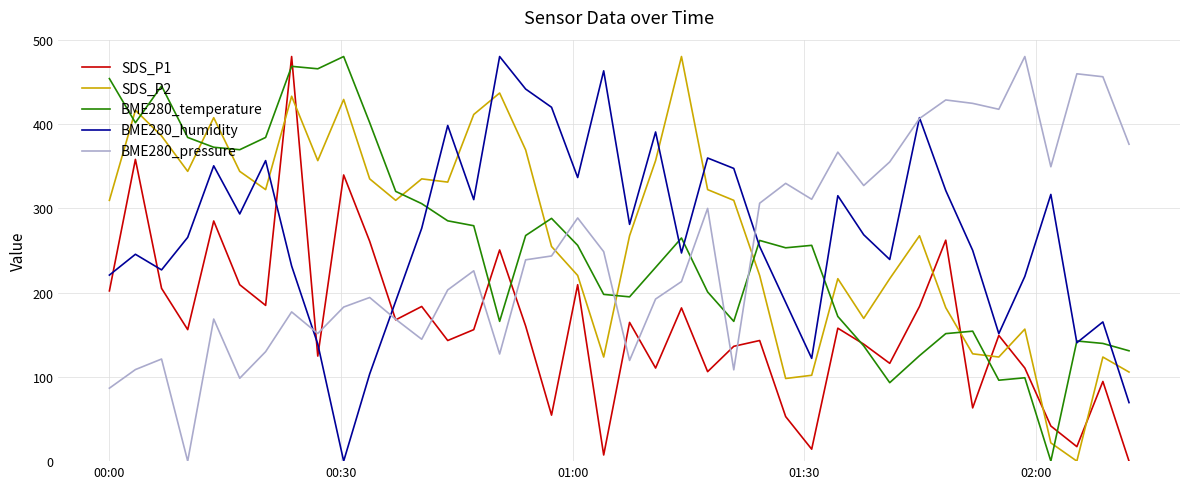

True or false: SDS_P1 and BME280_temperature cross at least once.

True